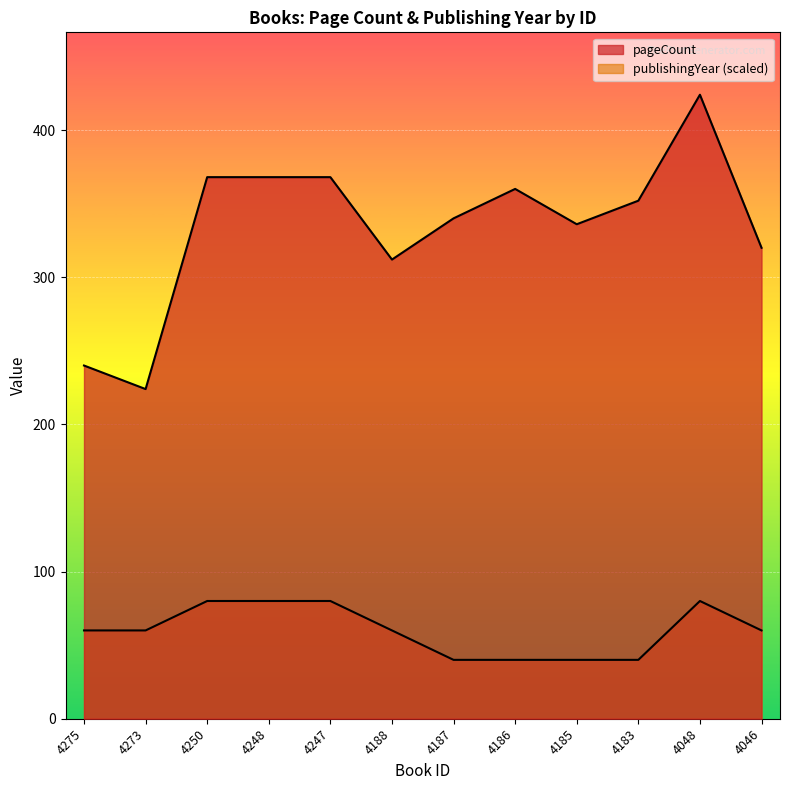

What are all the series names shown in the legend?

pageCount, publishingYear